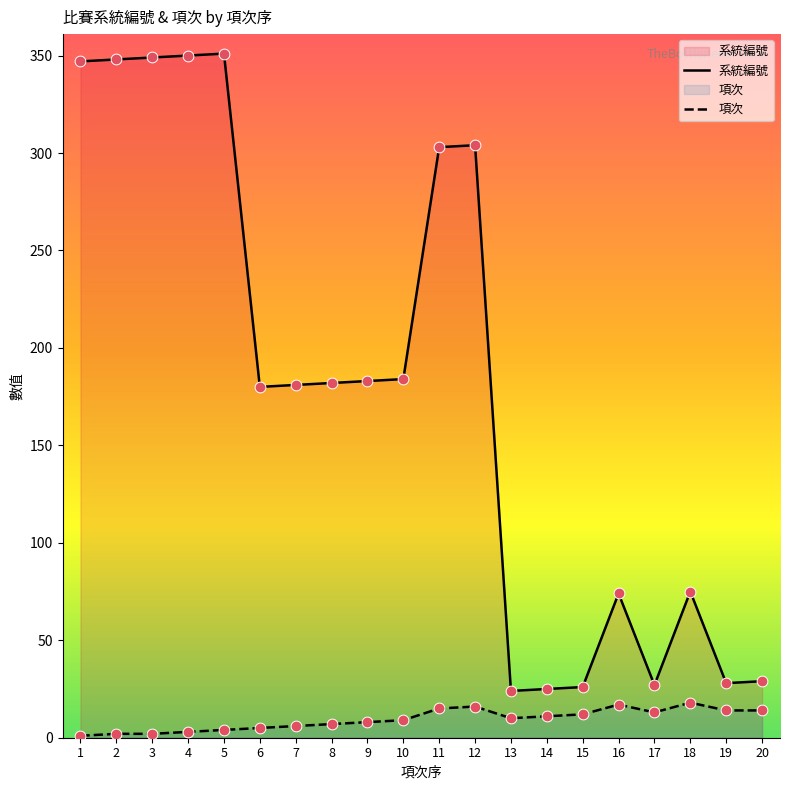

At which category is the sum across all series the highest?

5